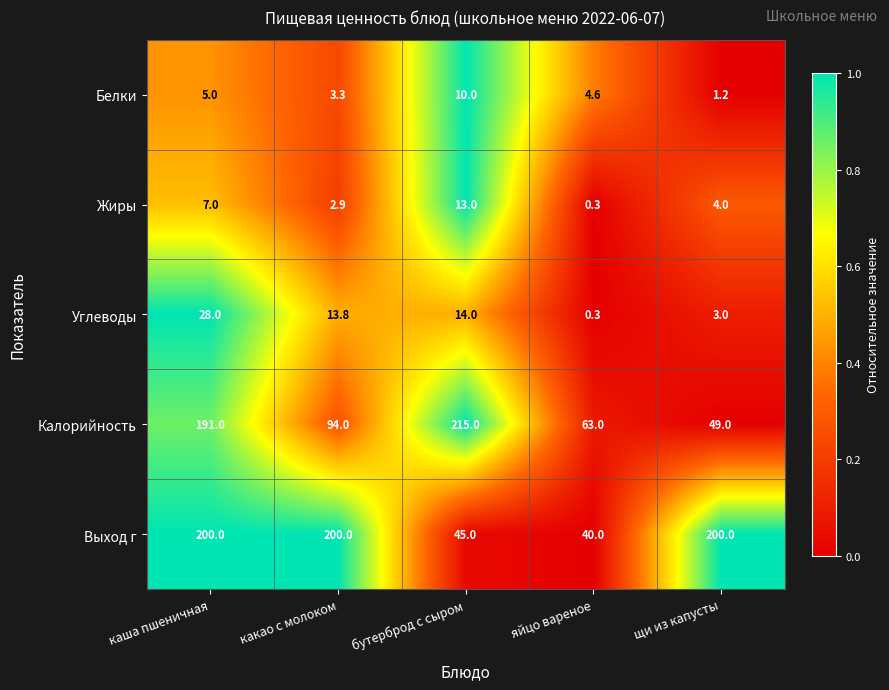

What value does the Выход г series have at каша пшеничная?

200.0